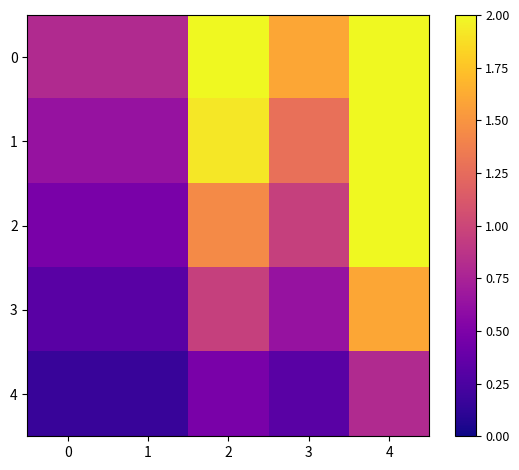

What is the spread (max minus min) of values at 2?

1.9